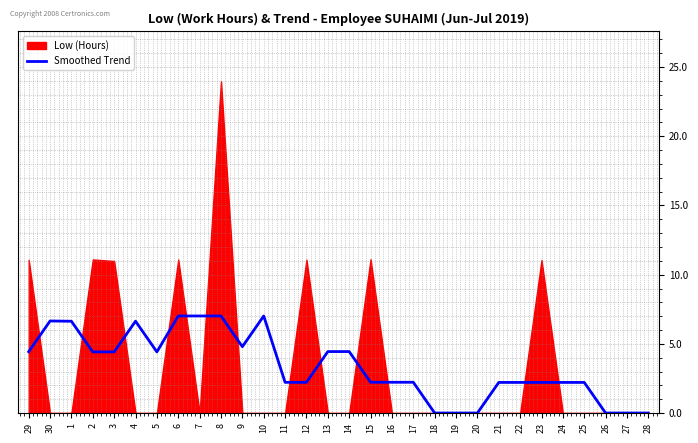

The Smoothed Trend series shows 7.0 at 10. True or false?

True